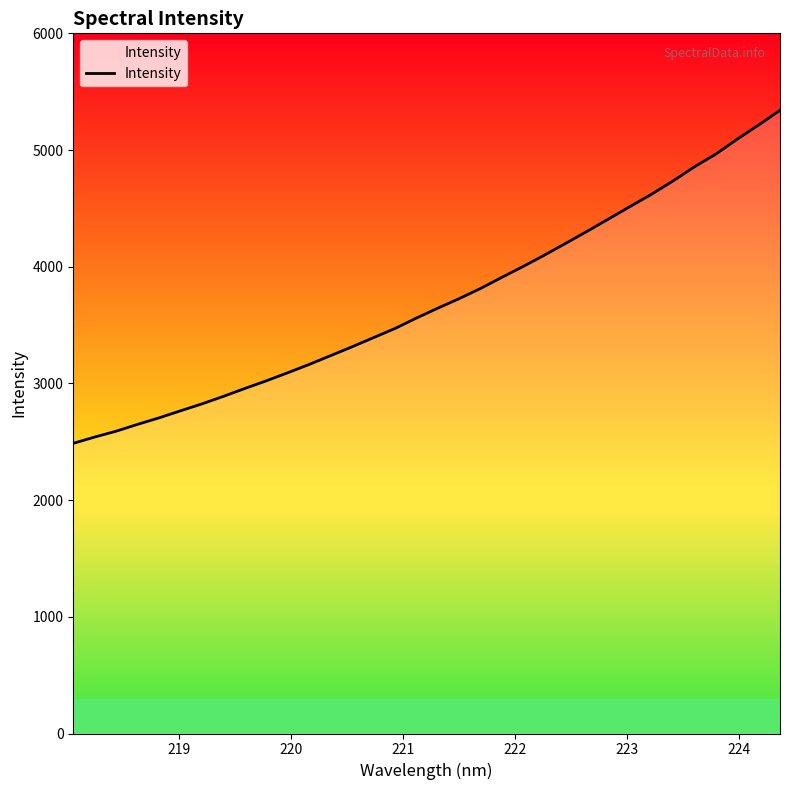

What is the difference between the maximum and minimum values?

2853.7